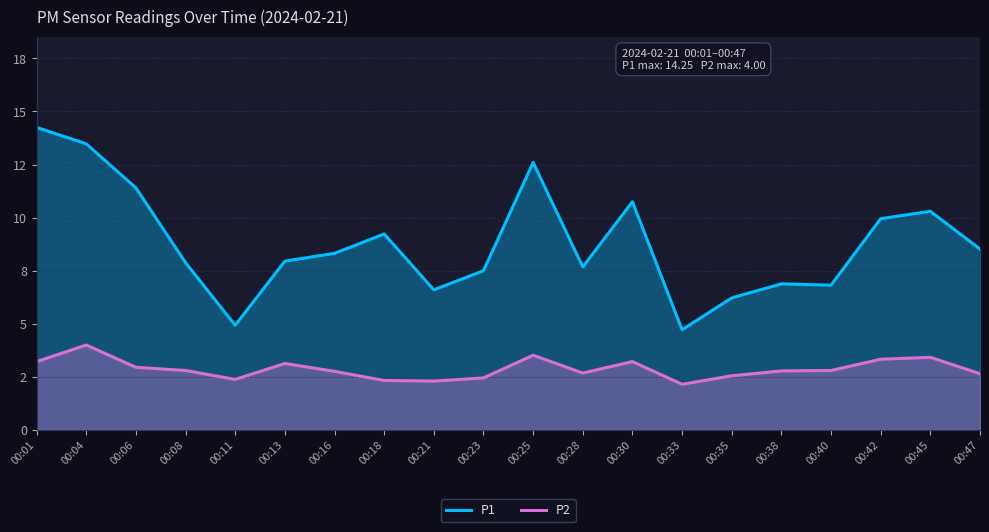

List the labels in order of P1 value, largest first.

00:01, 00:04, 00:25, 00:06, 00:30, 00:45, 00:42, 00:18, 00:47, 00:16, 00:13, 00:08, 00:28, 00:23, 00:38, 00:40, 00:21, 00:35, 00:11, 00:33